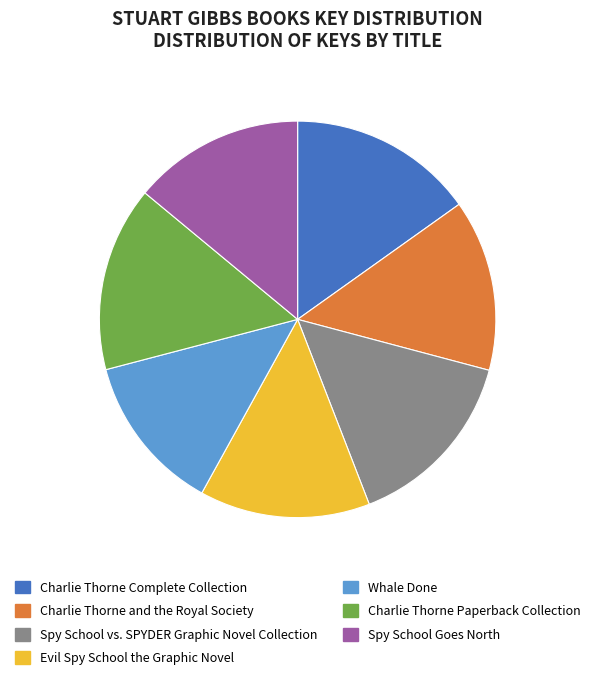

Is the sum of Spy School Goes North and Evil Spy School the Graphic Novel greater than half?

No